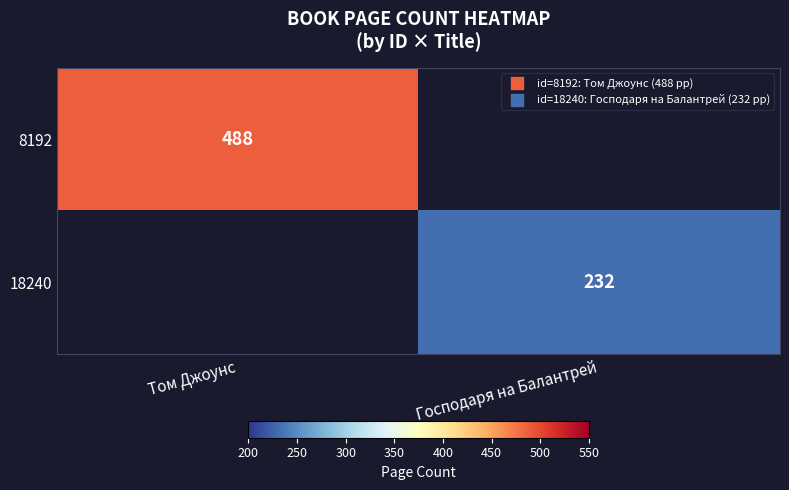

Is it true that 8192 equals 254 at Том Джоунс?

False